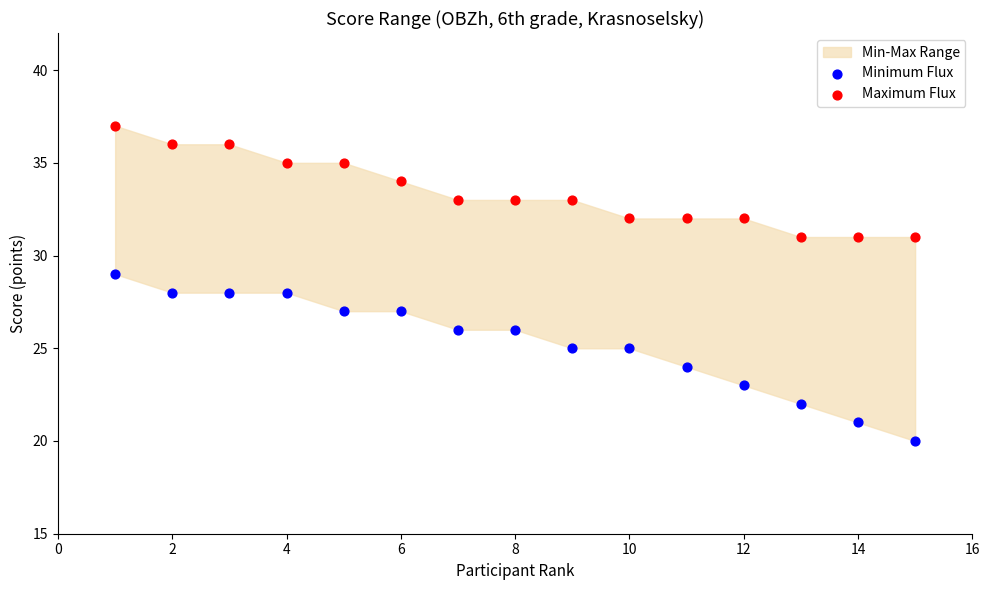

Which series reaches the maximum Y coordinate?

Maximum Flux